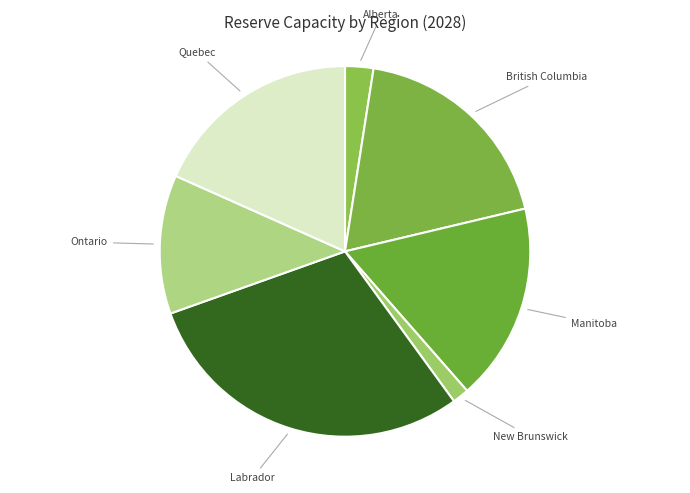

Is it true that New Brunswick is 1% of the pie?

True